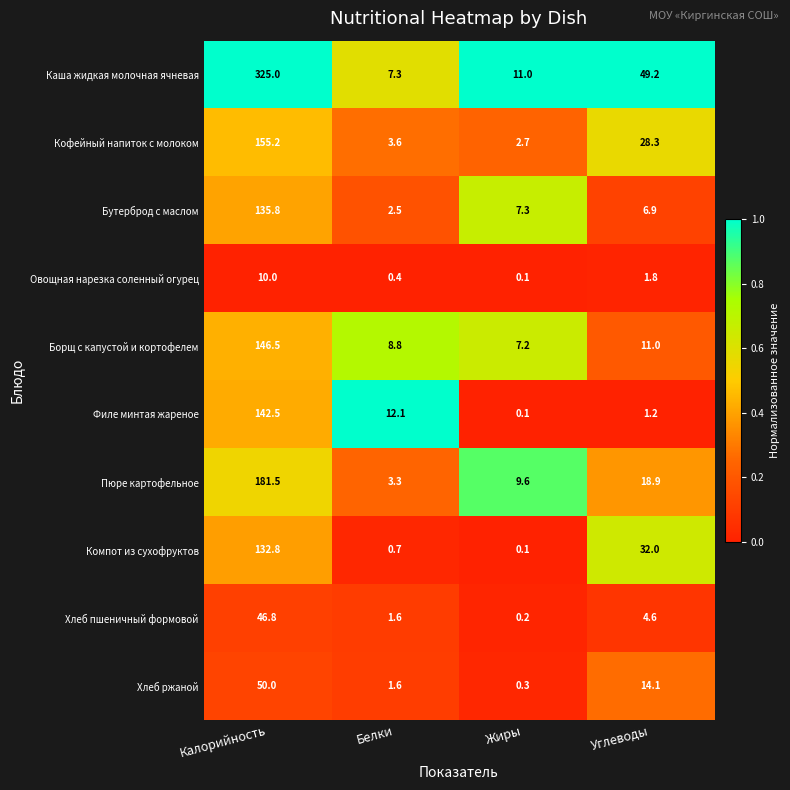

List the labels in order of Бутерброд с маслом value, smallest first.

Белки, Углеводы, Жиры, Калорийность